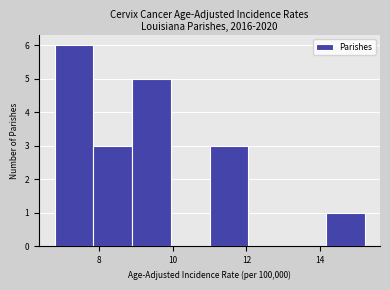

How tall is the bar that spans 11.00 to 12.05 on the x-axis? Neither the bar edges nor the heights are printed on the chart, so give them approximately, as read against the axes.

3